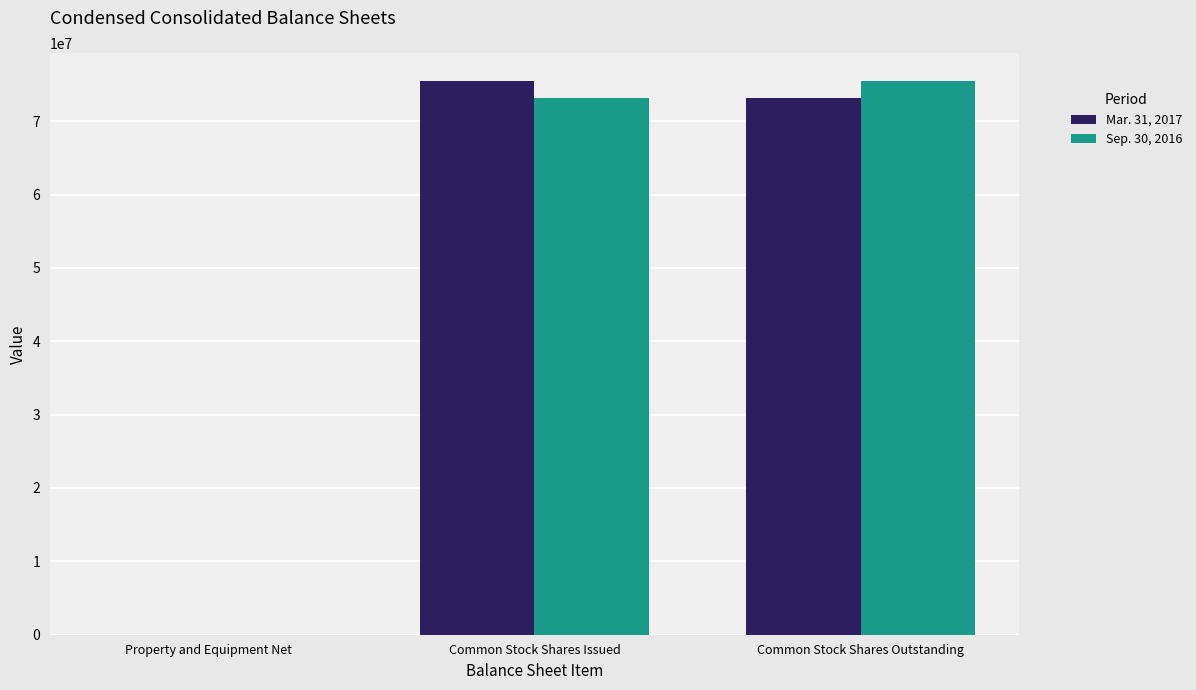

What is the maximum value shown in the chart?

75504242